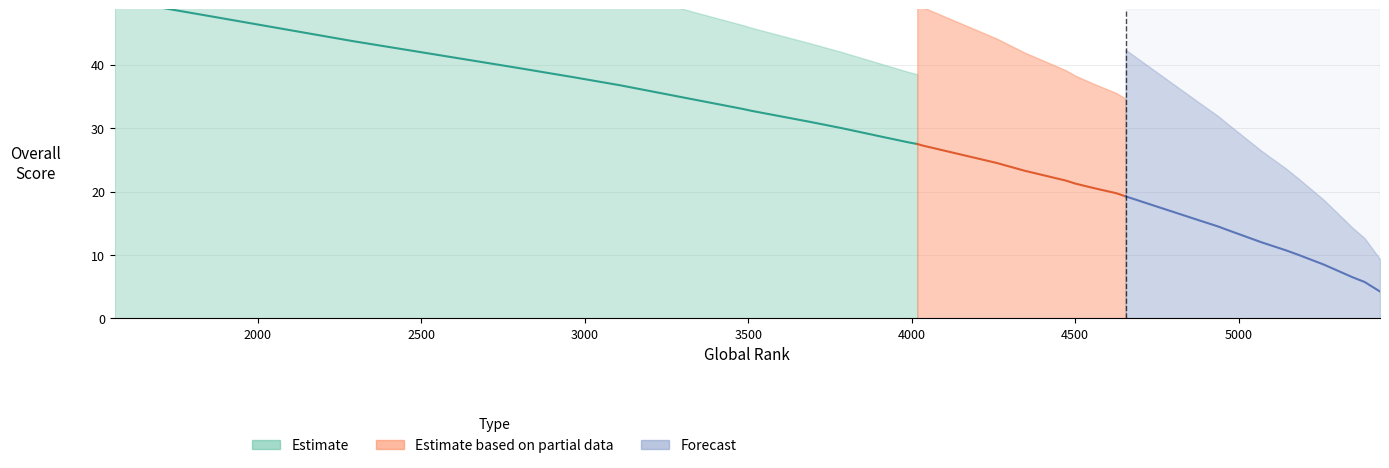

How many values in the Estimate series exceed 22?

20